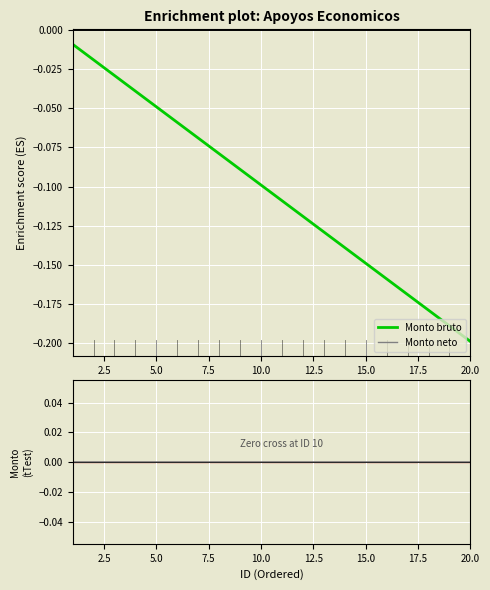

True or false: Monto bruto (Enrichment profile) and Monto neto (Ranking metric) cross at least once.

False